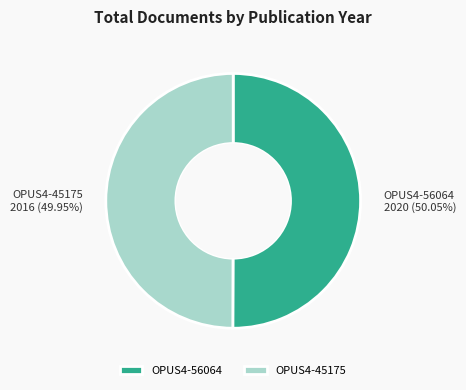

To the nearest percent, what percentage of the pie is OPUS4-45175?

50%